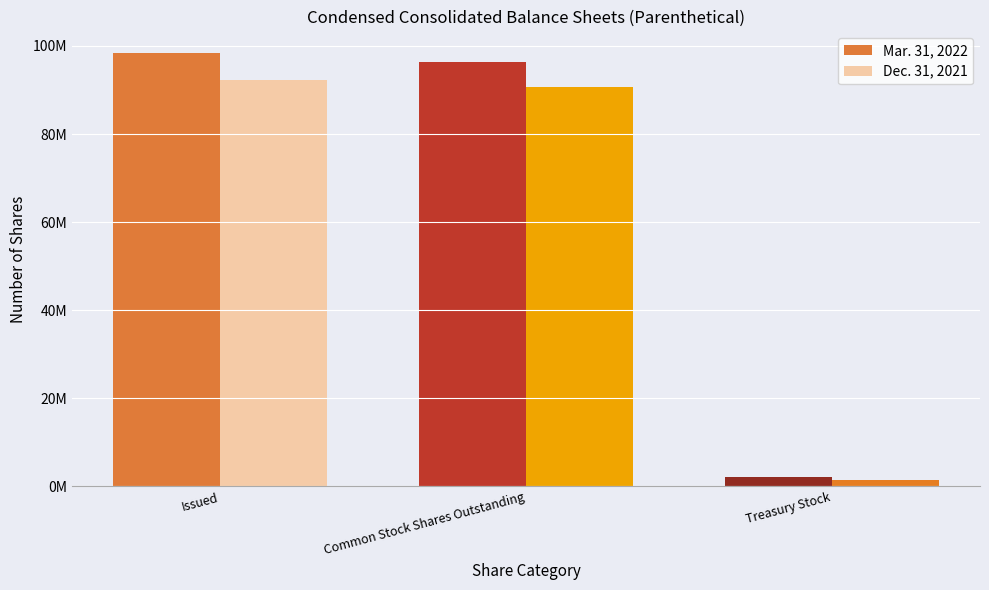

Does the chart contain stacked bars?

No